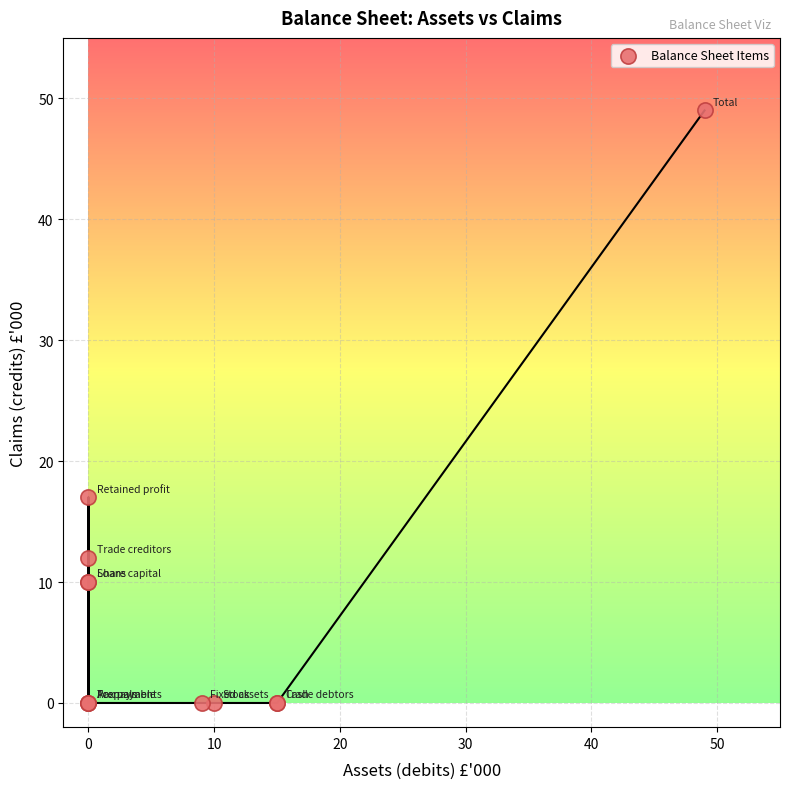

What Y value in the scatter plot is closest to 24?

17